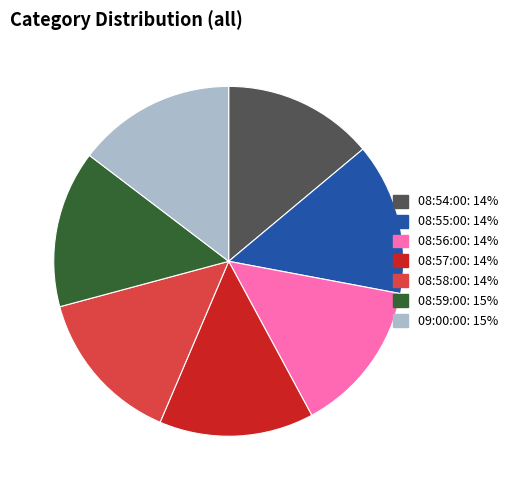

Approximately how many times larger is the value at 08:55:00 compared to 08:54:00?

1.0